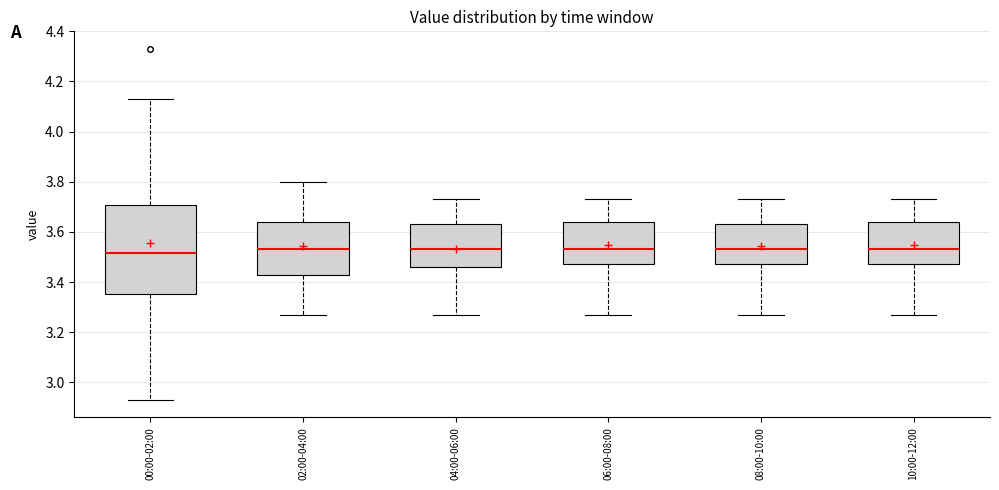

Reading left to right, transcribe this box plot: for each box, give where its median line is, the range the box spans, and where its two whiskers end, as read against the y-axis. The values are not printed on the chart, so give them approximately, as read against the axis.

00:00-02:00: median 3.52, box 3.36 to 3.70, whiskers 2.94 to 4.14
02:00-04:00: median 3.54, box 3.44 to 3.64, whiskers 3.28 to 3.80
04:00-06:00: median 3.54, box 3.46 to 3.64, whiskers 3.28 to 3.74
06:00-08:00: median 3.54, box 3.48 to 3.64, whiskers 3.28 to 3.74
08:00-10:00: median 3.54, box 3.48 to 3.64, whiskers 3.28 to 3.74
10:00-12:00: median 3.54, box 3.48 to 3.64, whiskers 3.28 to 3.74